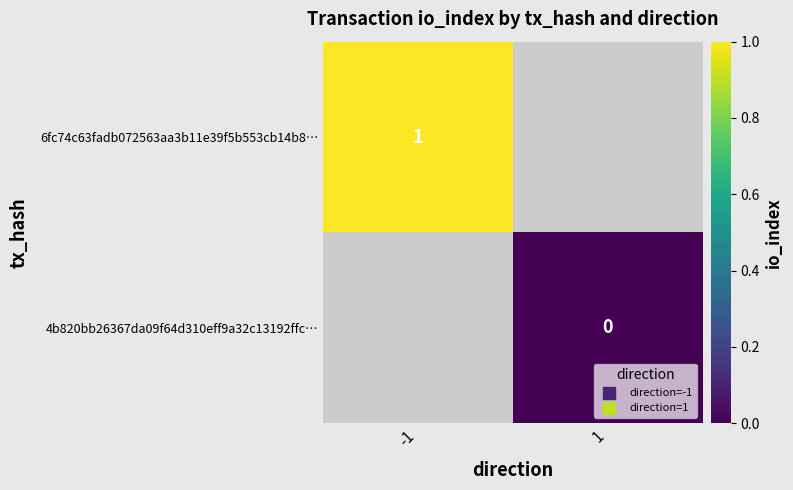

The value of 6fc74c63fadb072563aa3b11e39f5b553cb14b8… at -1 is 1. True or false?

True